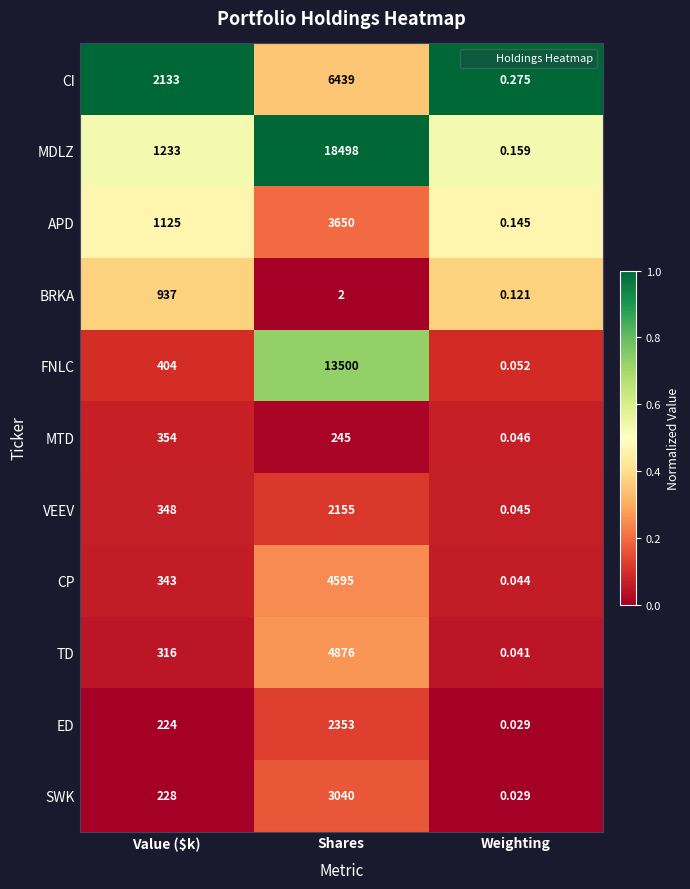

Where does the BRKA series first go above 2?

Value ($k)